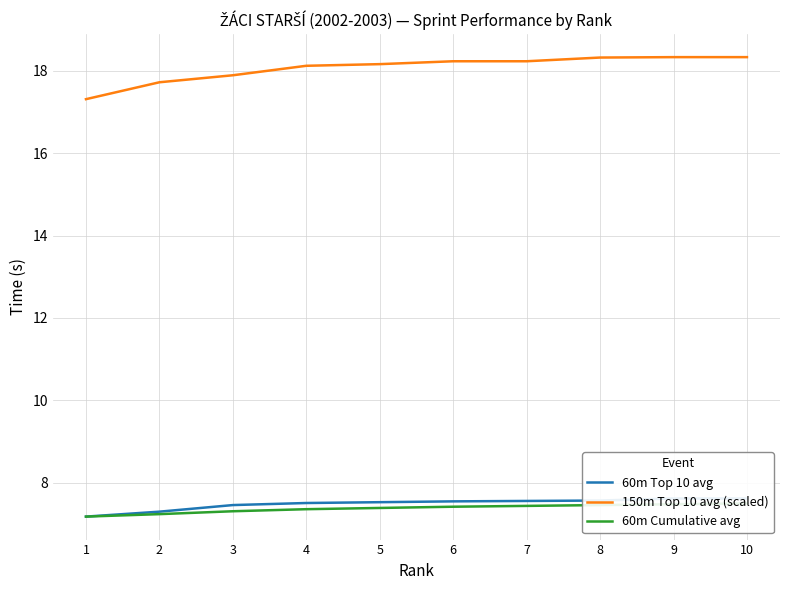

The 60m Top 10 avg series shows 4.6 at 4. True or false?

False